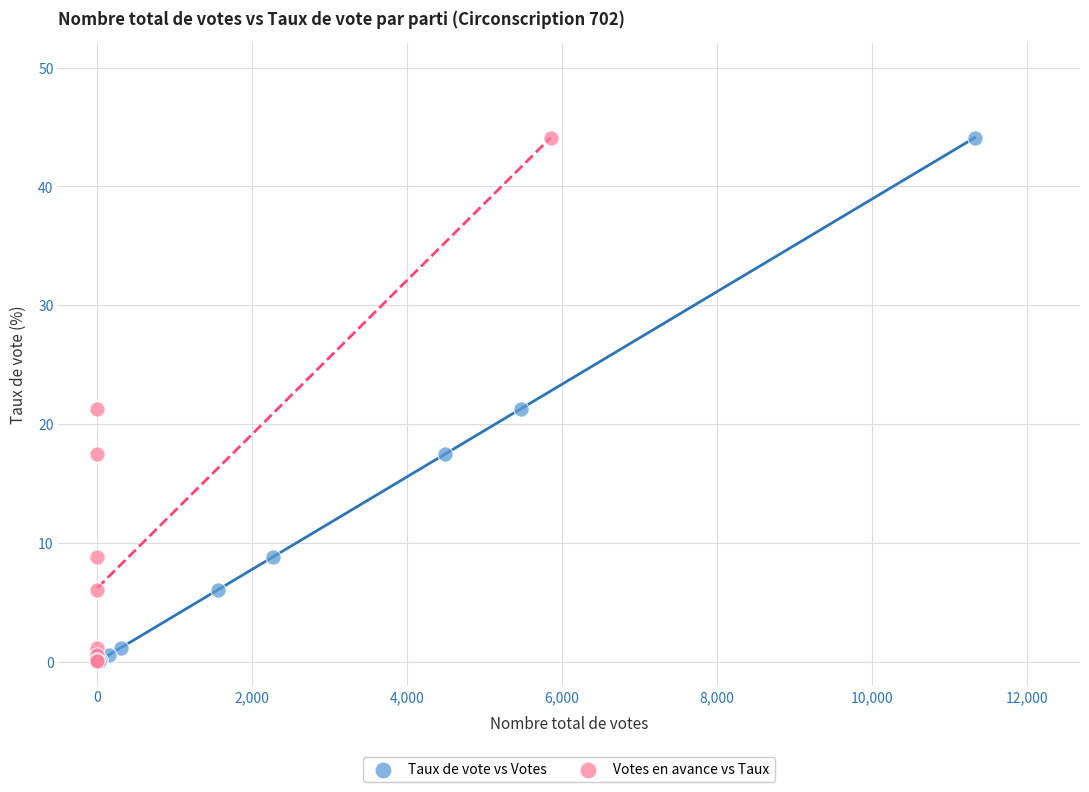

What are all the series names shown in the legend?

Taux de vote vs Votes, Votes en avance vs Taux